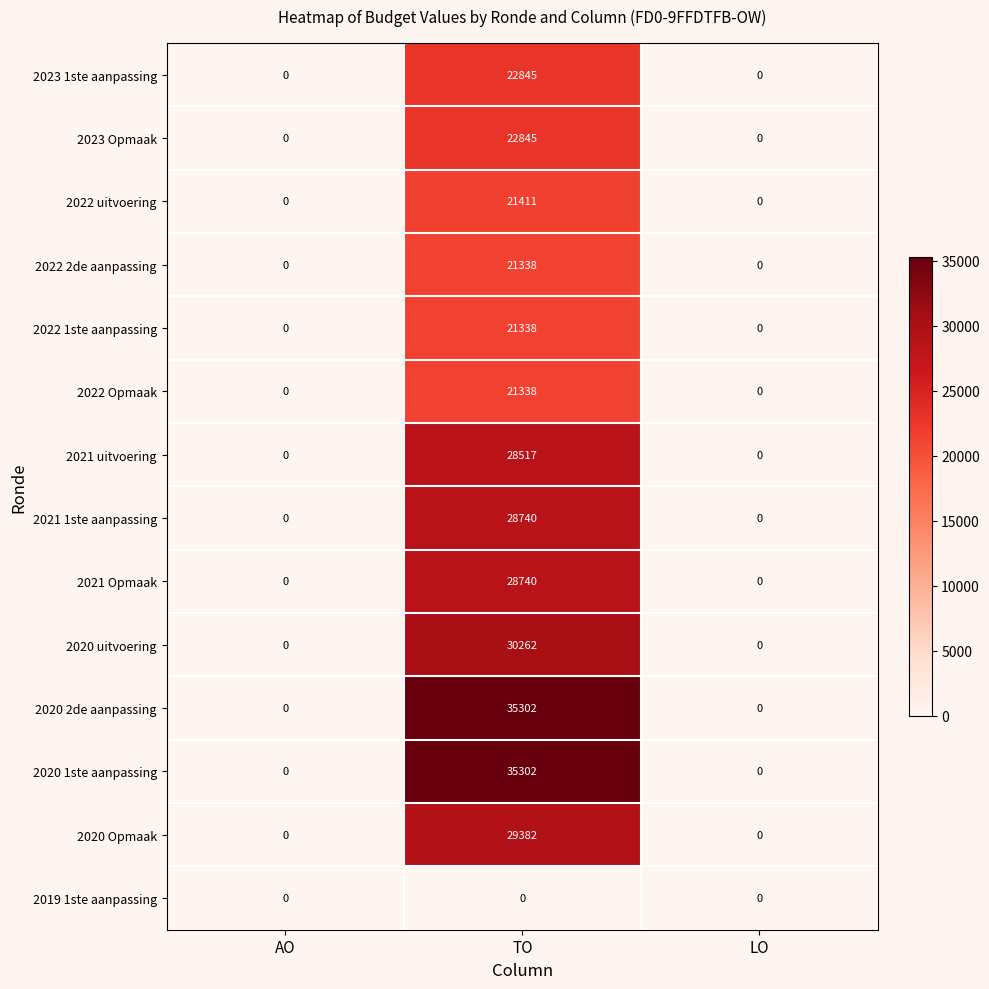

What is the difference between the highest and lowest values at TO?

35302